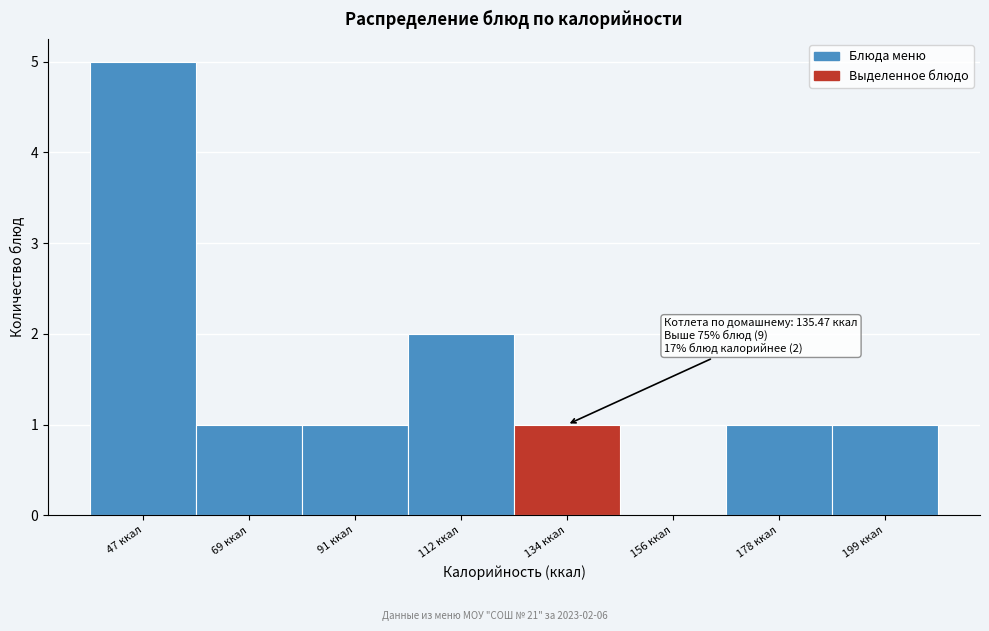

Reading right to left, extract all data points from this chart.

199 ккал=1	178 ккал=1	156 ккал=0	134 ккал=1	112 ккал=2	91 ккал=1	69 ккал=1	47 ккал=5